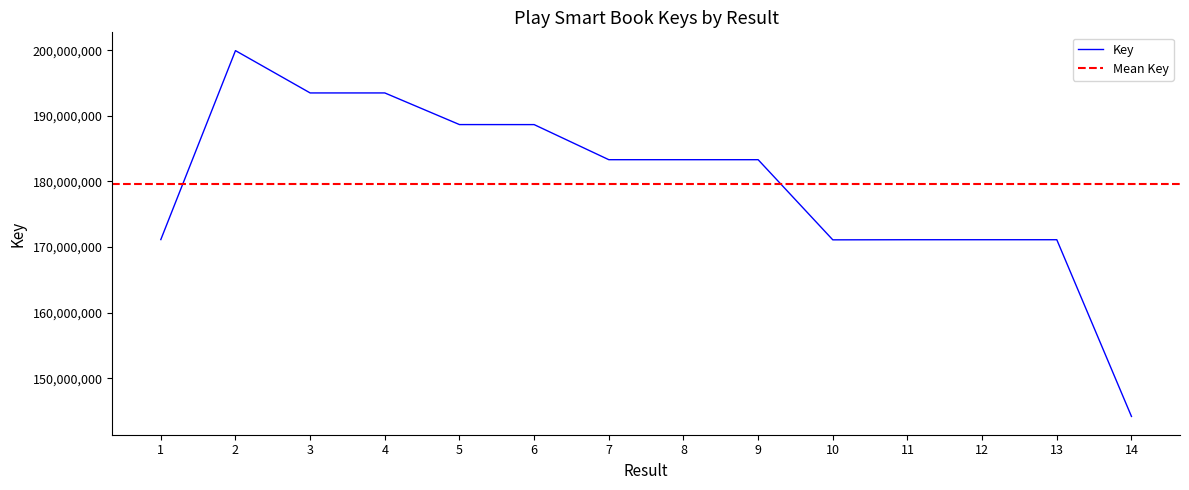

The value at 3 is 94955920. True or false?

False